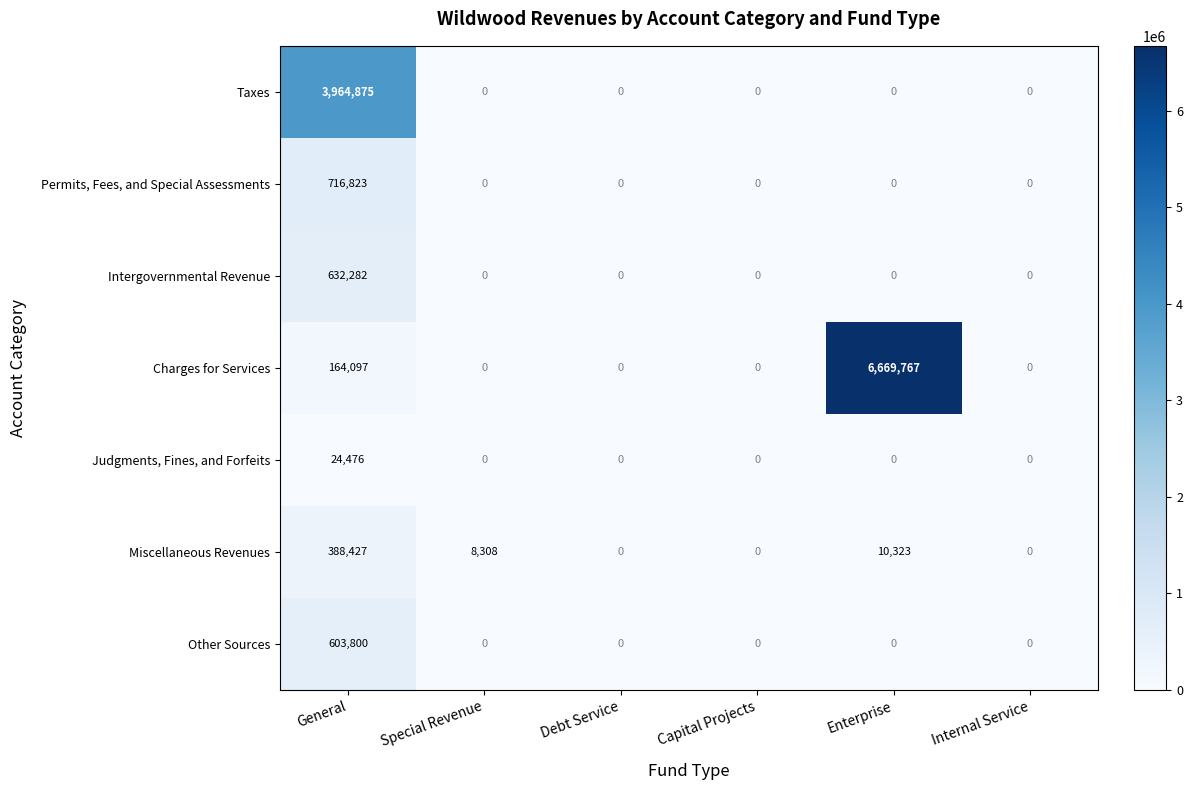

What is the difference between the highest and lowest values at General?

3940399